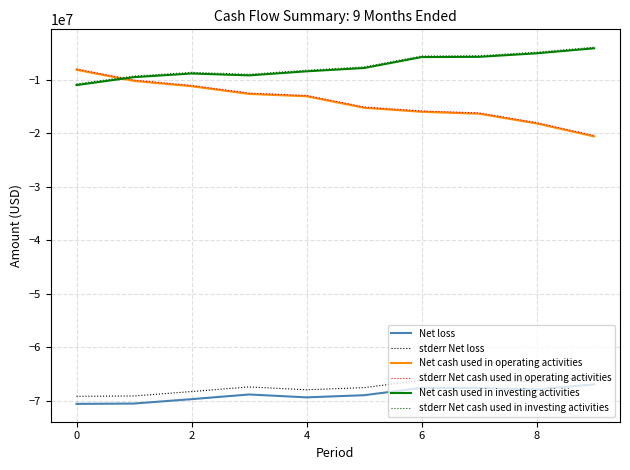

What is the maximum value shown in the chart?

-3865945.3